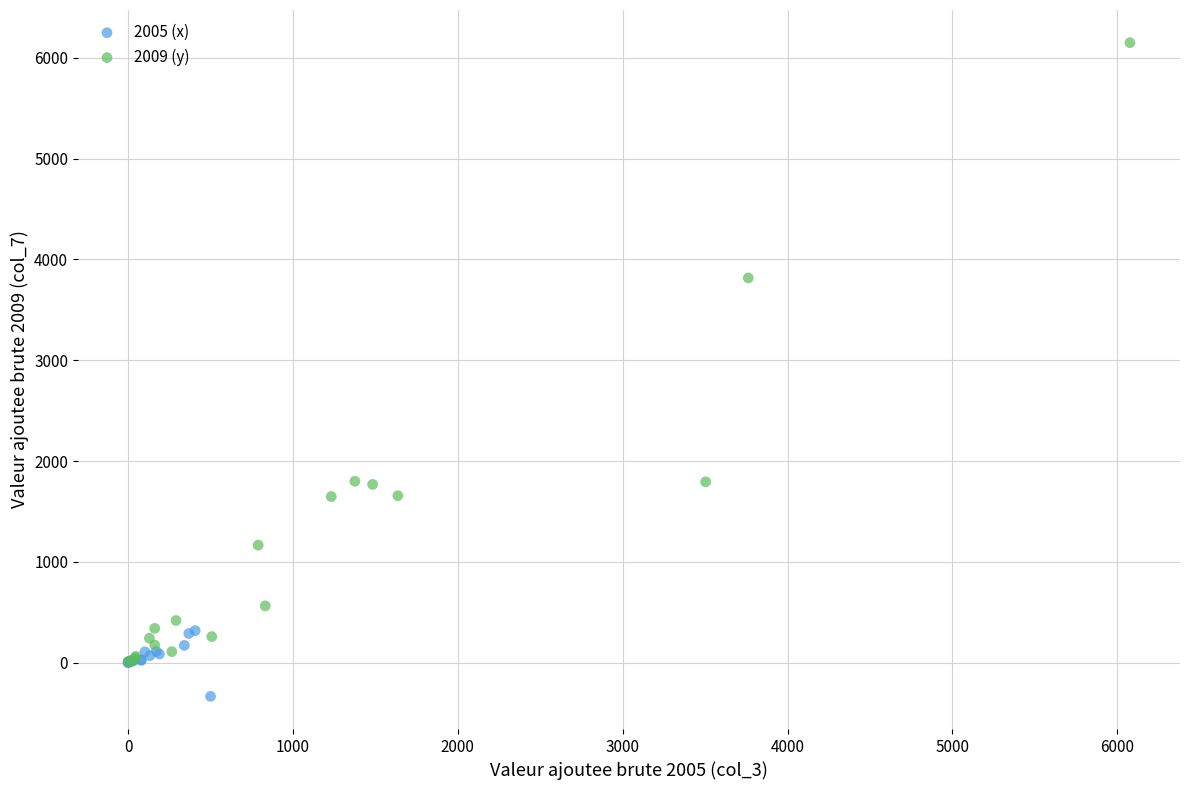

Which series reaches the maximum Y coordinate?

2009 (y)